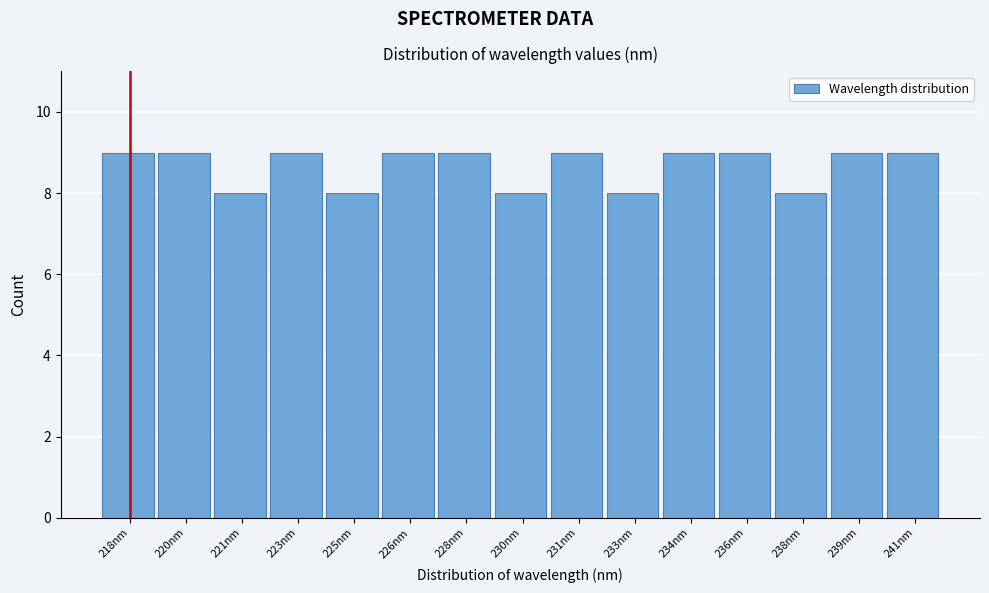

Reading left to right, list all the values displayed in this chart.

9	9	8	9	8	9	9	8	9	8	9	9	8	9	9